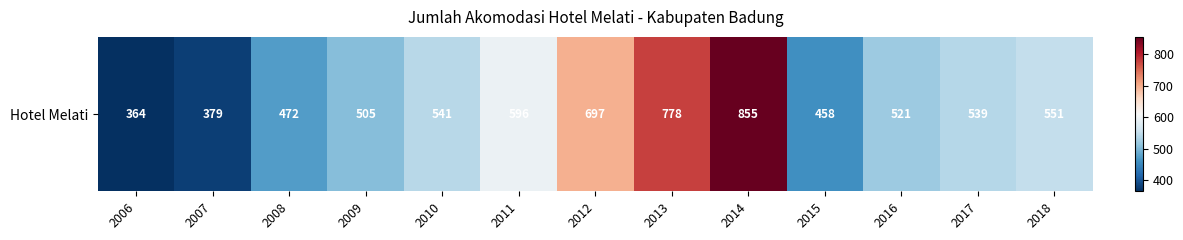

How many data points are above 539?

6